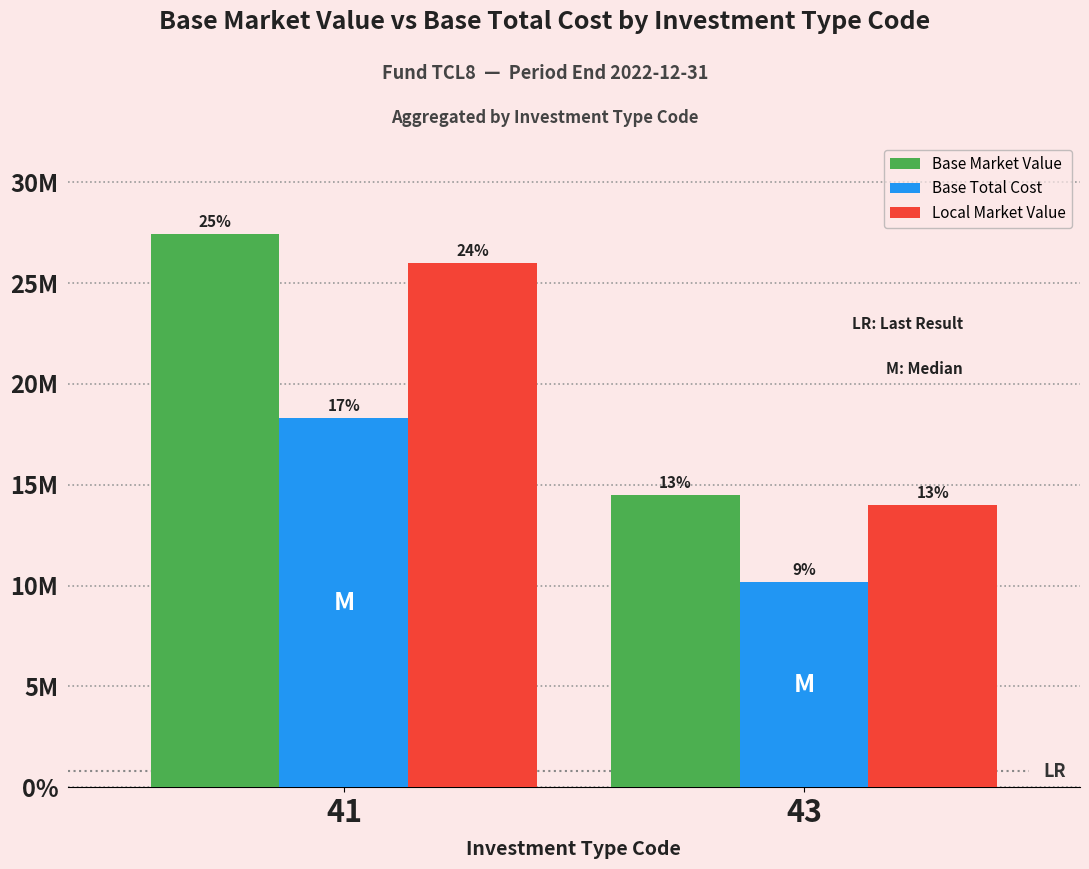

Are the bars grouped side by side (vs. stacked)?

Yes